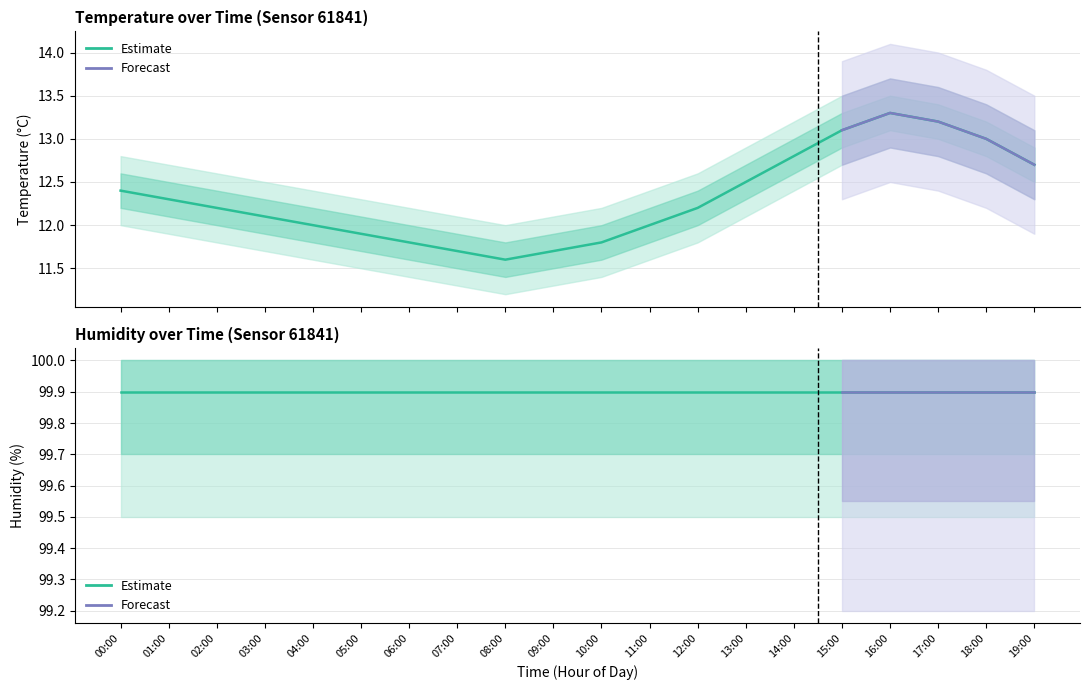

At which category does the chart reach its minimum across all series?

08:00